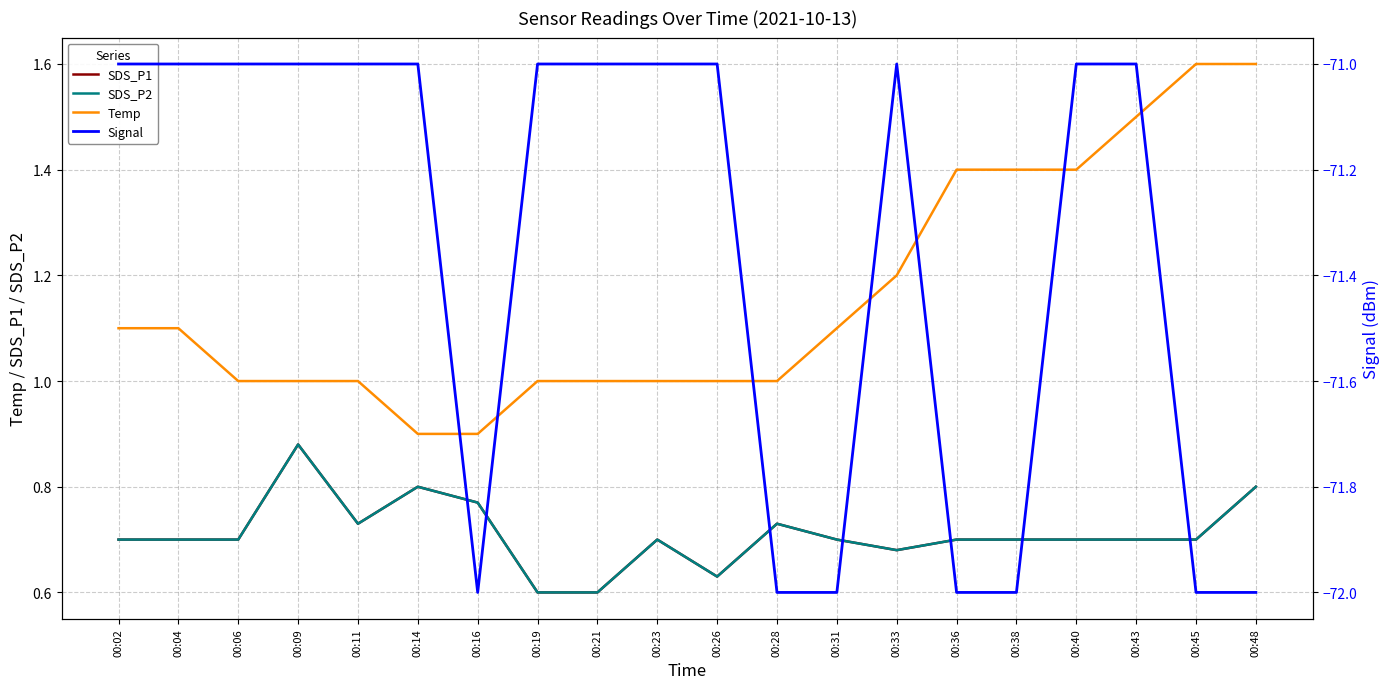

What is the difference between the Signal values at 00:04 and 00:28?

1.0